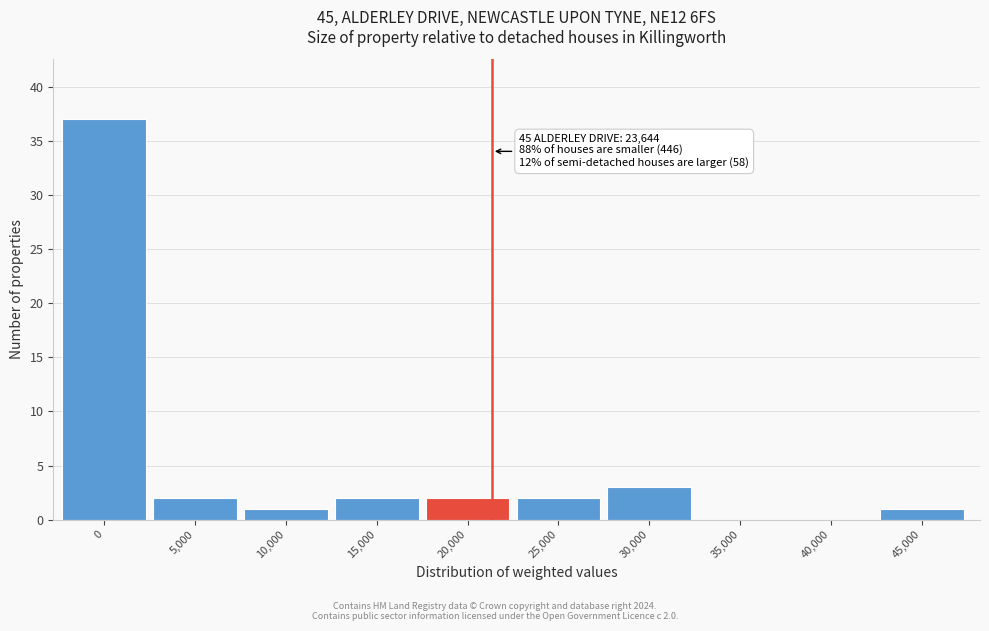

Reading left to right, transcribe all the data shown in this chart.

0=37	5,000=2	10,000=1	15,000=2	20,000=2	25,000=2	30,000=3	35,000=0	40,000=0	45,000=1